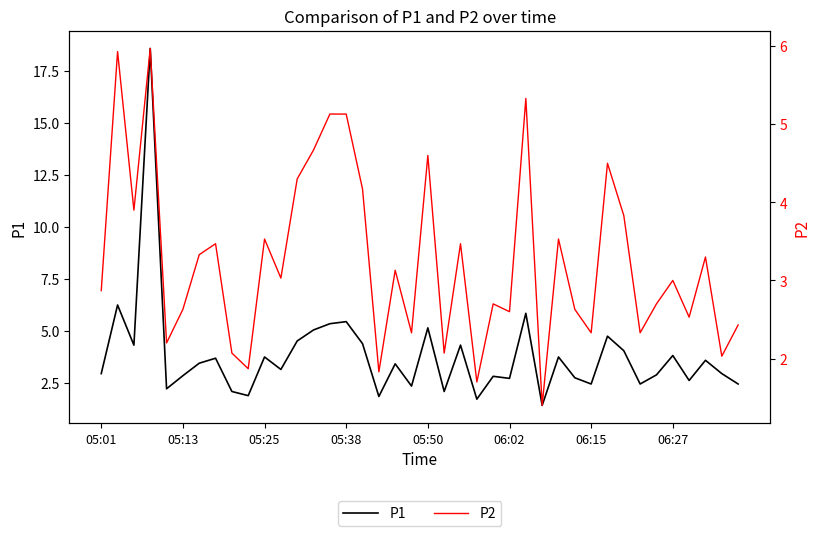

Count the number of data series in this chart.

2